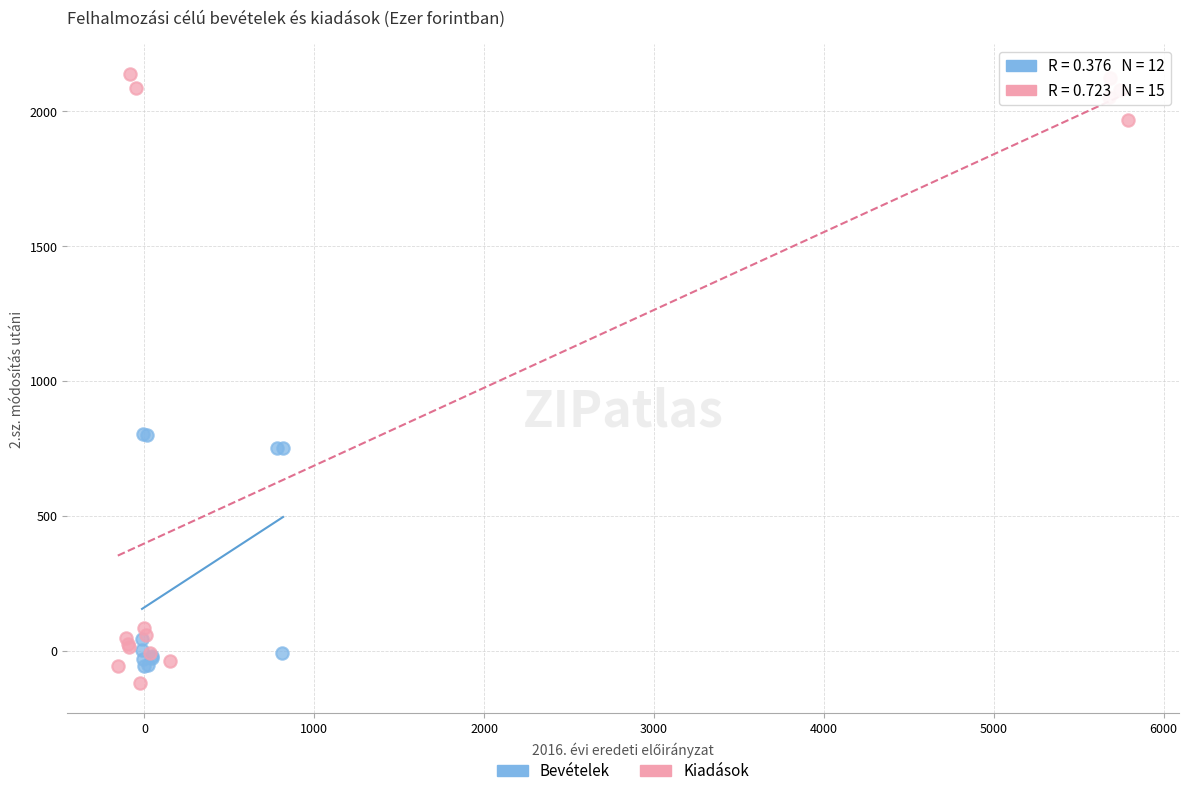

Which series has the largest Y range (max minus min)?

Kiadások